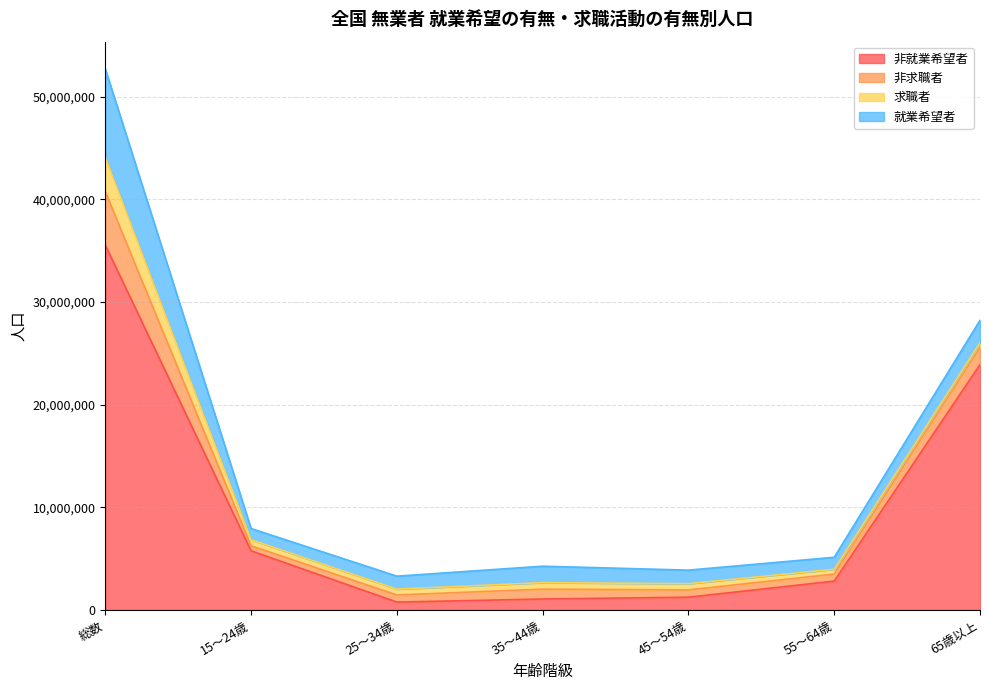

At which category is the sum across all series the highest?

総数